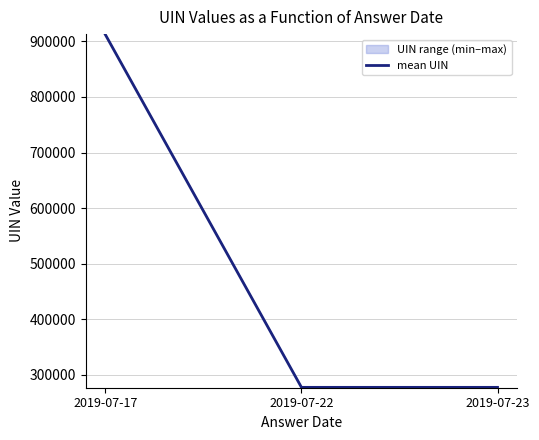

What is the difference between the values at 2019-07-23 and 2019-07-17?

634343.0